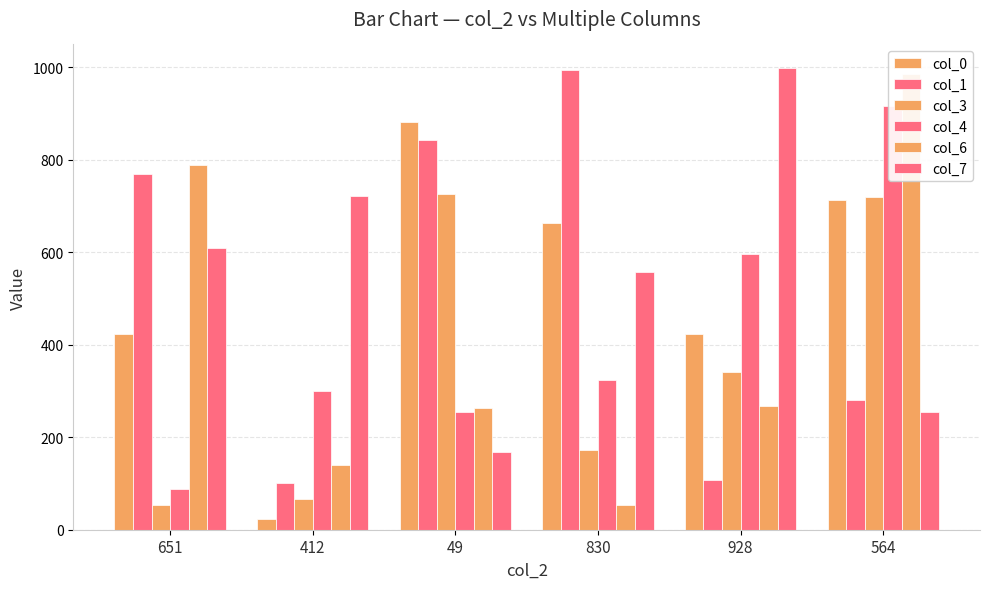

Which series has the largest total across all categories?

col_7